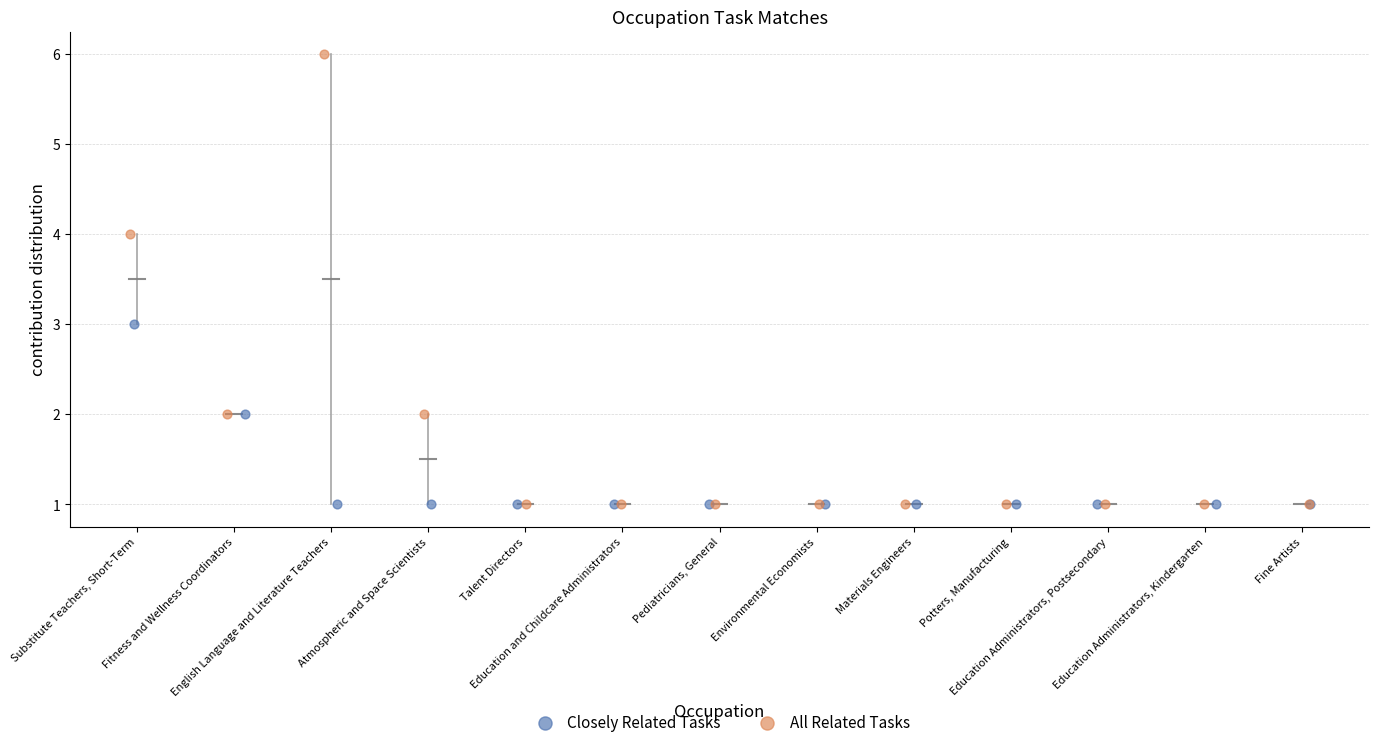

Which series reaches the maximum Y coordinate?

All Related Tasks